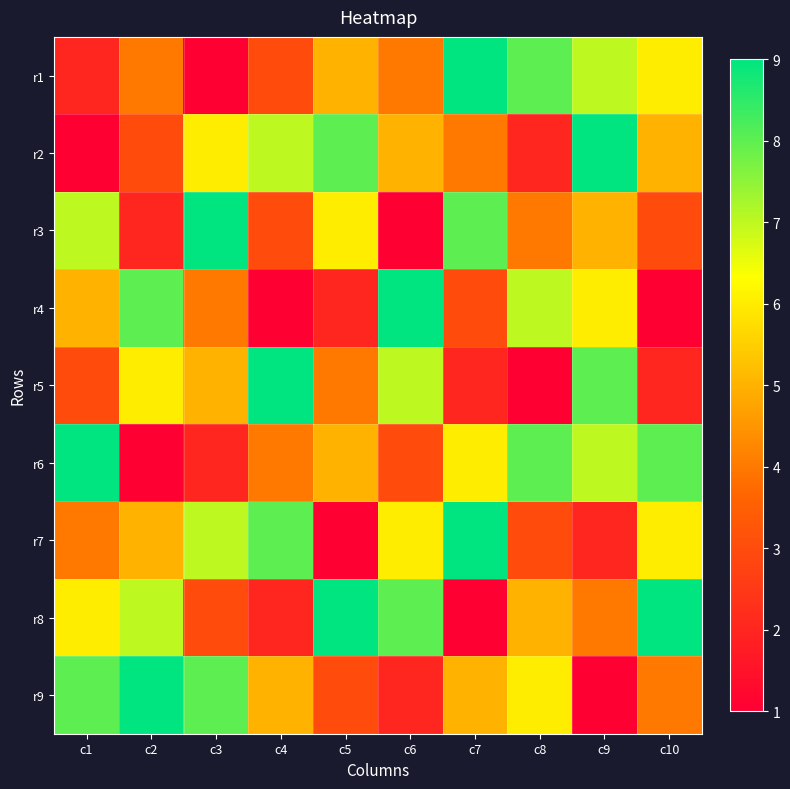

Reading right to left, what are all the values shown in this chart?

r1: c10=6	c9=7	c8=8	c7=9	c6=4	c5=5	c4=3	c3=1	c2=4	c1=2
r2: c10=5	c9=9	c8=2	c7=4	c6=5	c5=8	c4=7	c3=6	c2=3	c1=1
r3: c10=3	c9=5	c8=4	c7=8	c6=1	c5=6	c4=3	c3=9	c2=2	c1=7
r4: c10=1	c9=6	c8=7	c7=3	c6=9	c5=2	c4=1	c3=4	c2=8	c1=5
r5: c10=2	c9=8	c8=1	c7=2	c6=7	c5=4	c4=9	c3=5	c2=6	c1=3
r6: c10=8	c9=7	c8=8	c7=6	c6=3	c5=5	c4=4	c3=2	c2=1	c1=9
r7: c10=6	c9=2	c8=3	c7=9	c6=6	c5=1	c4=8	c3=7	c2=5	c1=4
r8: c10=9	c9=4	c8=5	c7=1	c6=8	c5=9	c4=2	c3=3	c2=7	c1=6
r9: c10=4	c9=1	c8=6	c7=5	c6=2	c5=3	c4=5	c3=8	c2=9	c1=8